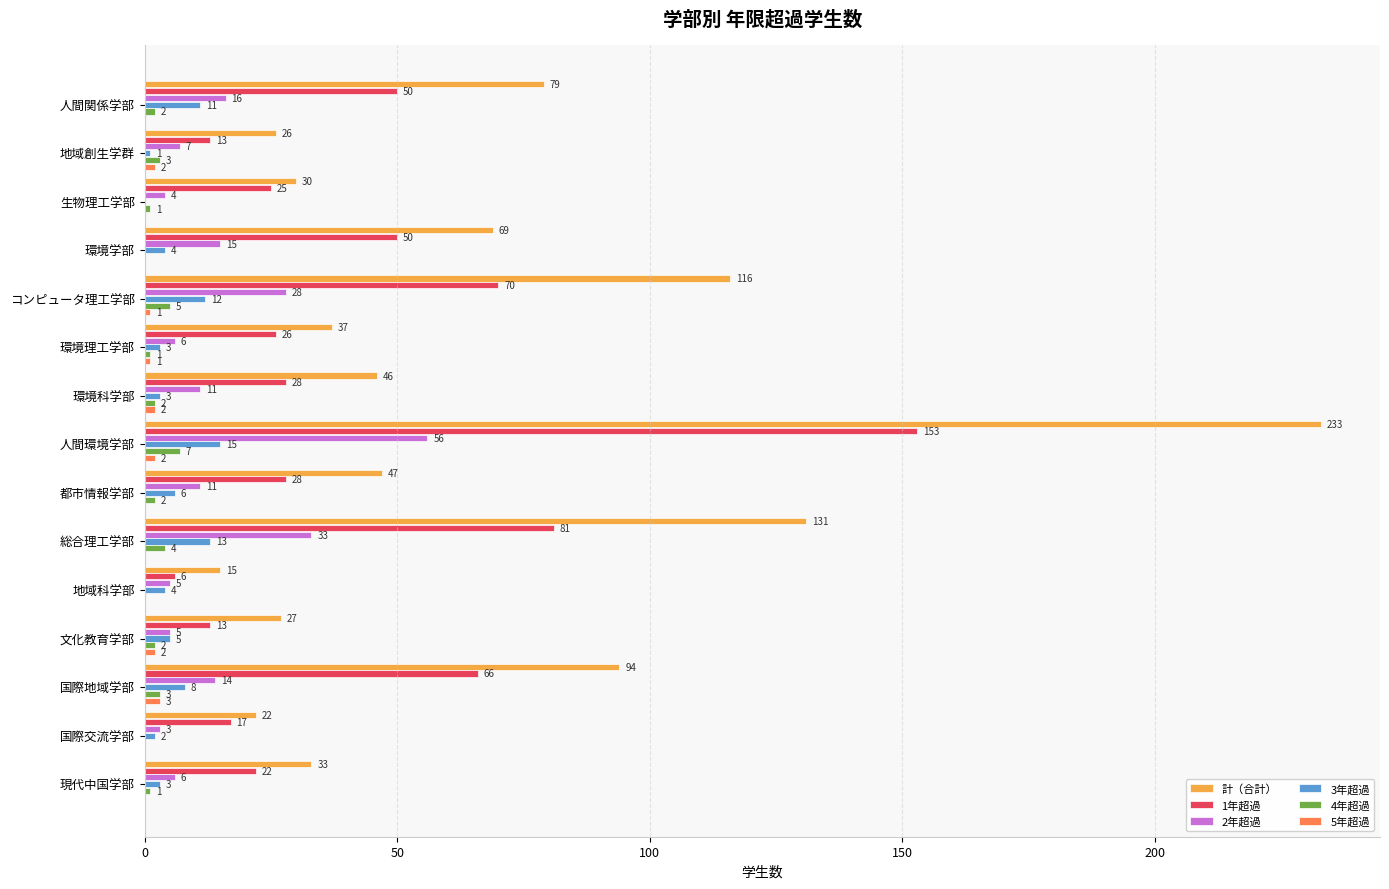

Which series has the largest total across all categories?

計（合計）